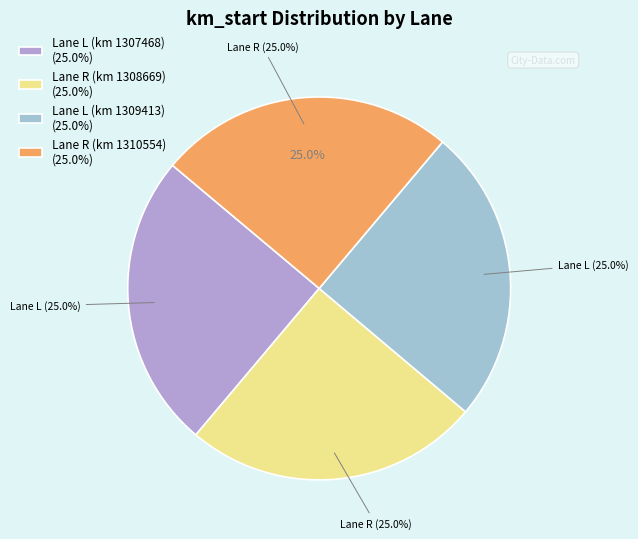

The Lane L (km 1309413) slice represents 14% of the pie. True or false?

False